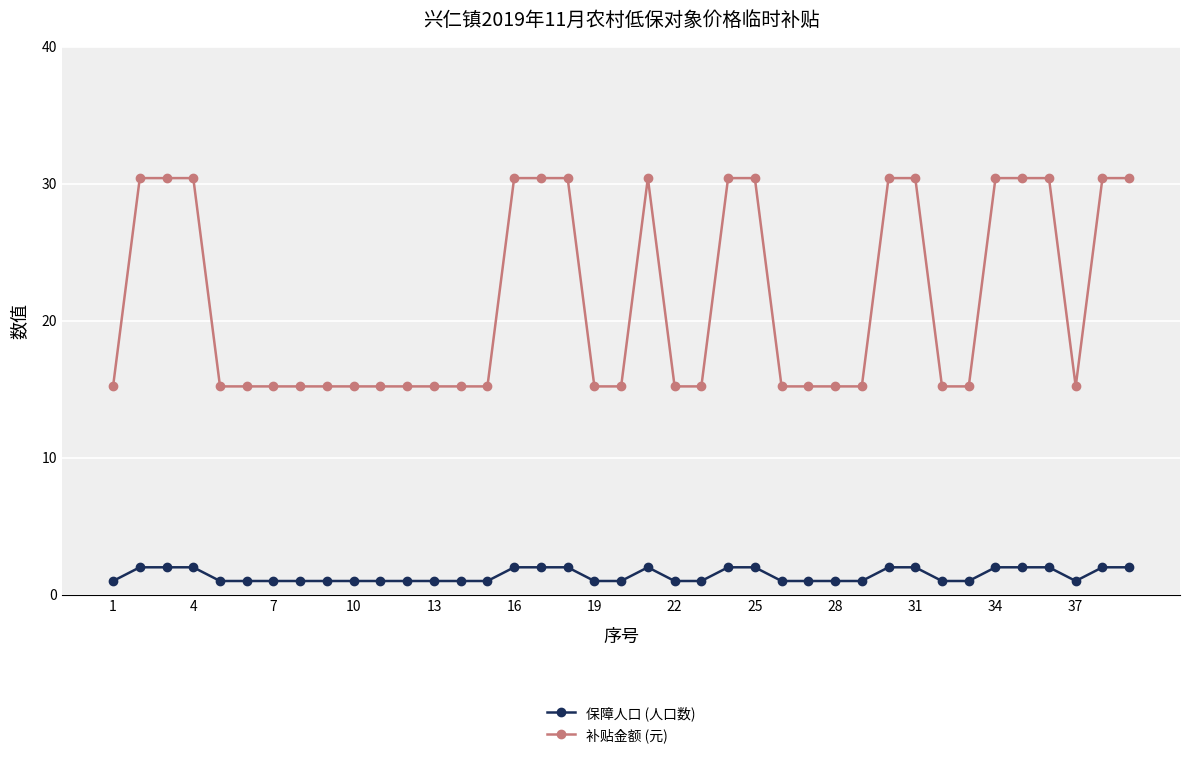

What is the lowest value of the 保障人口 (人口数) series?

1.0